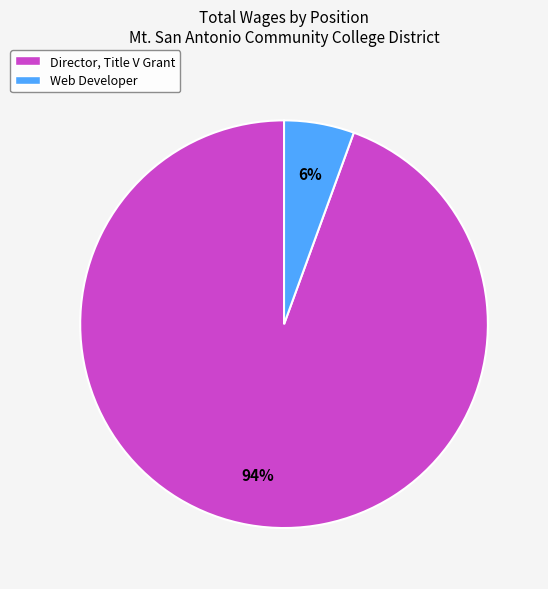

What is the smallest slice in the pie chart?

Web Developer